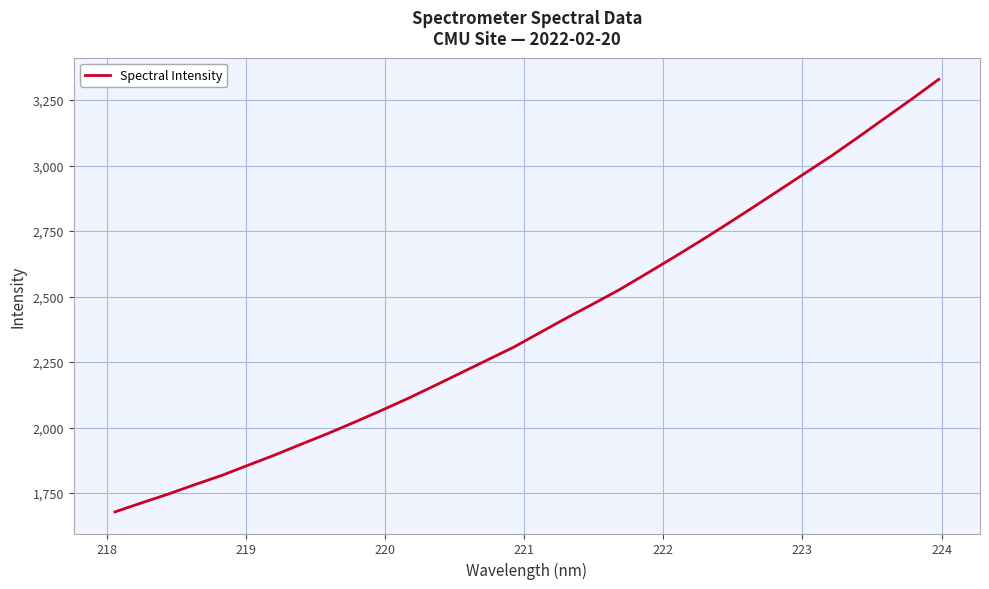

What is the maximum value shown in the chart?

3328.9